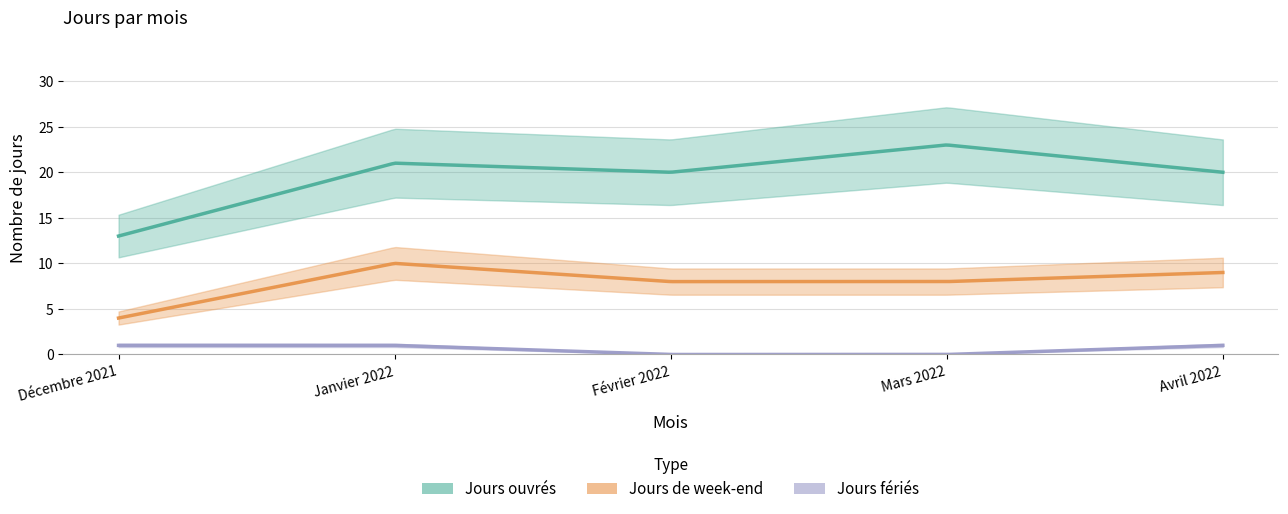

At how many categories does at least one series exceed 7?

5